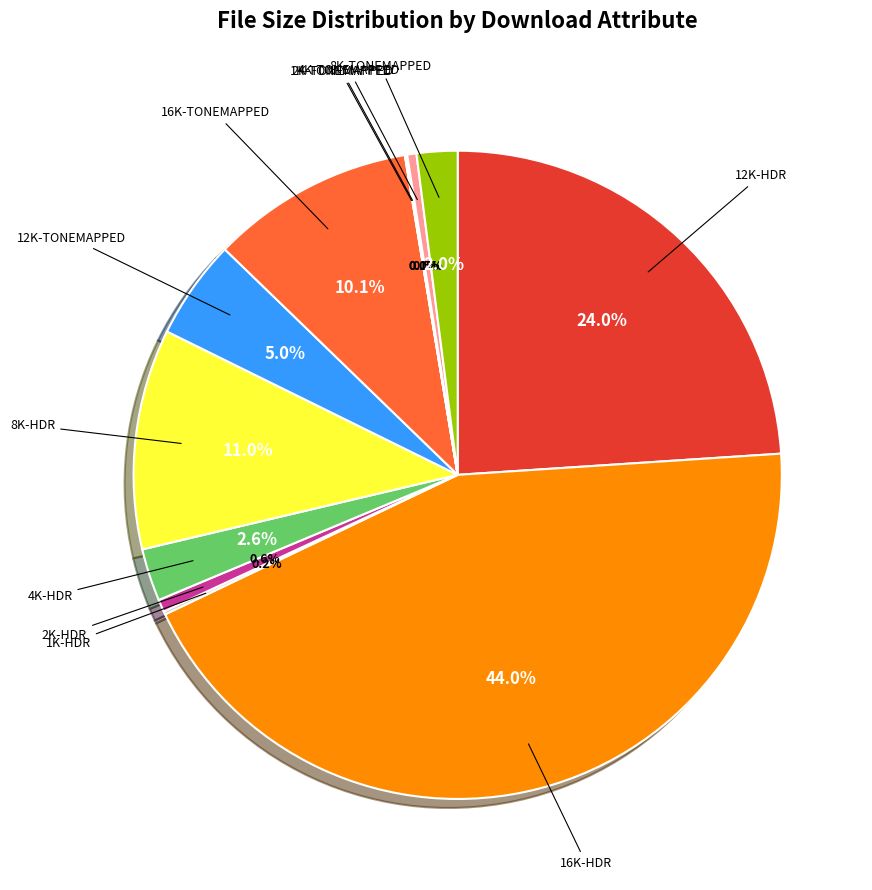

To the nearest percent, what is the combined percentage of 4K-HDR and 12K-HDR?

27%